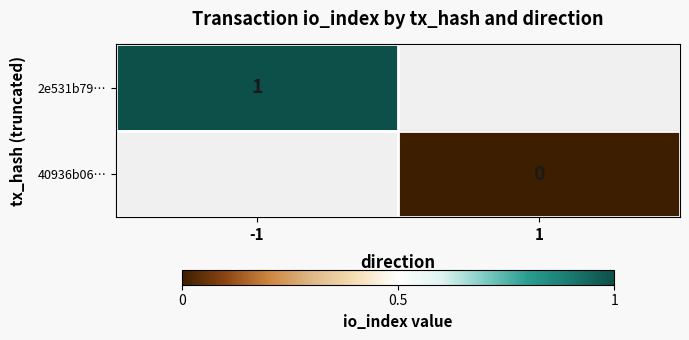

Is it true that 2e531b79… equals 1.0 at -1?

True